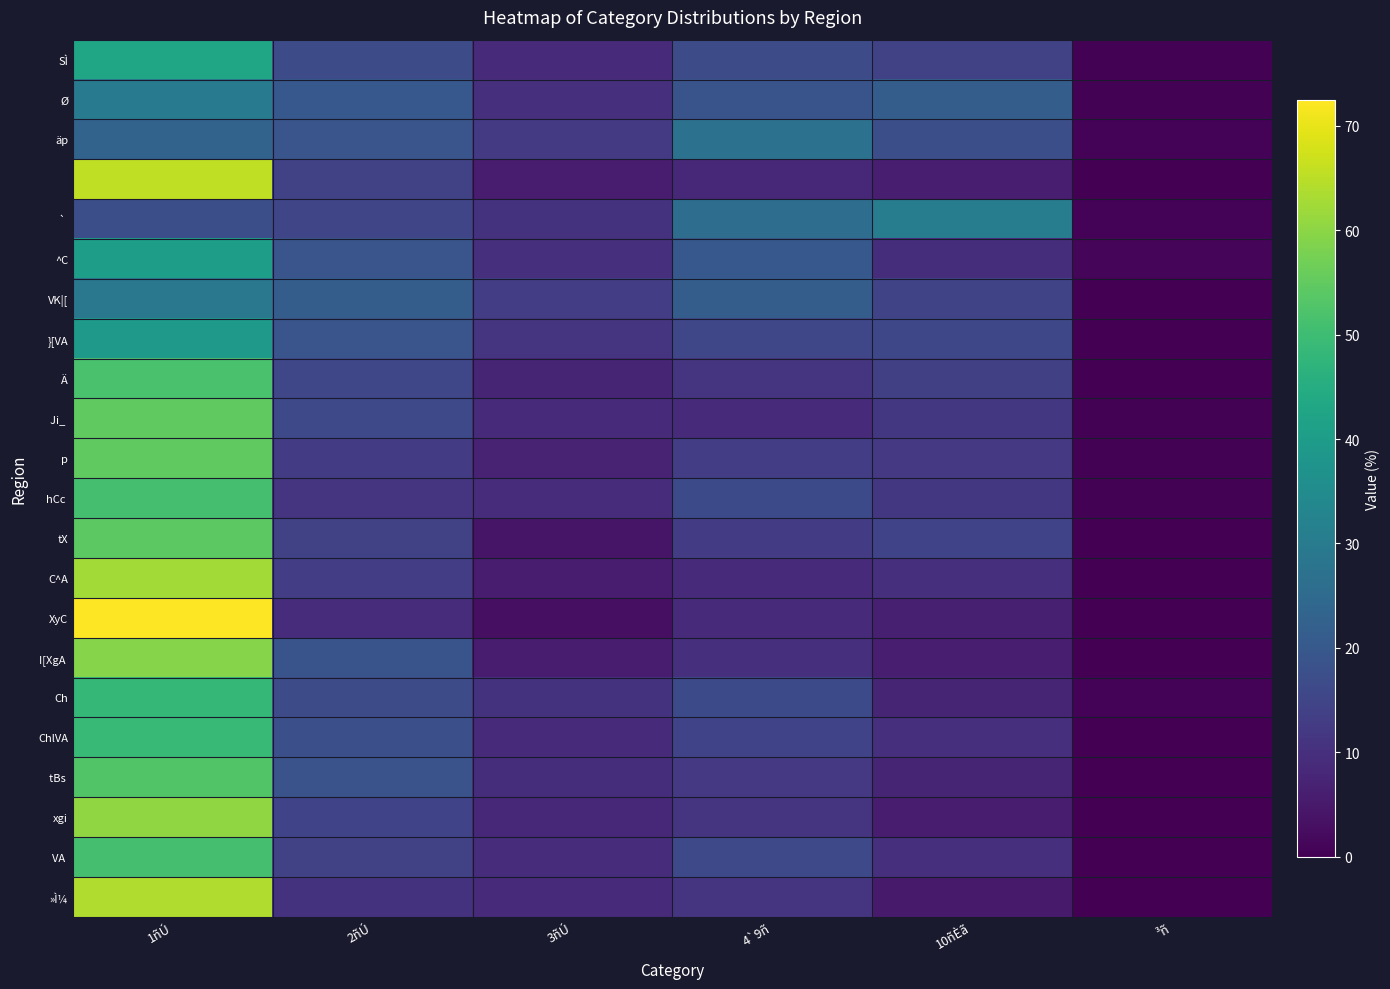

At how many categories does at least one series exceed 10?

5